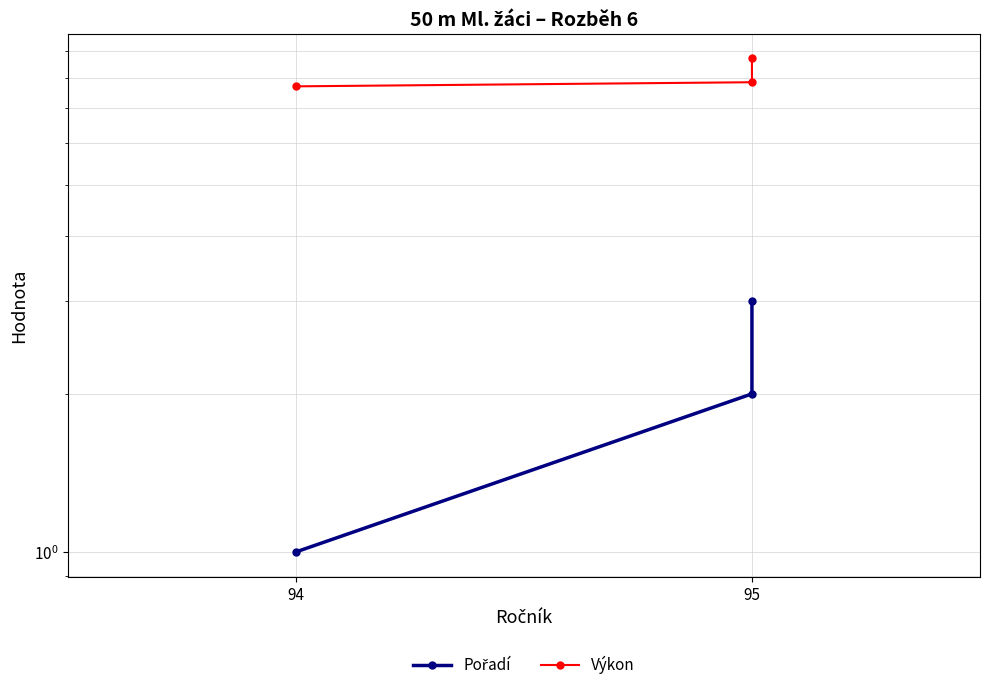

How many values in the Pořadí series are below 2?

1